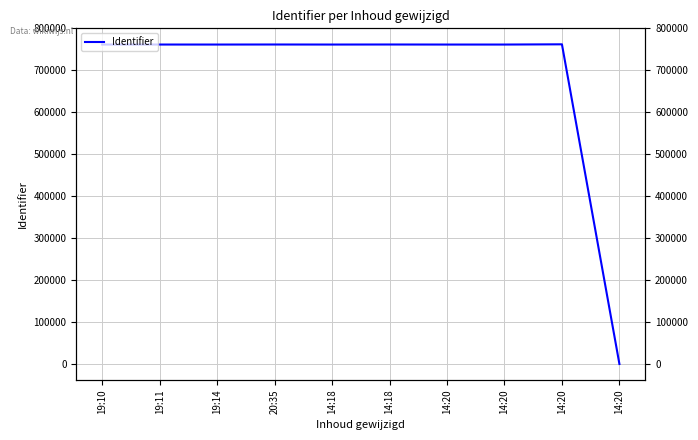

At which category does the data reach its first local valley?

19:14